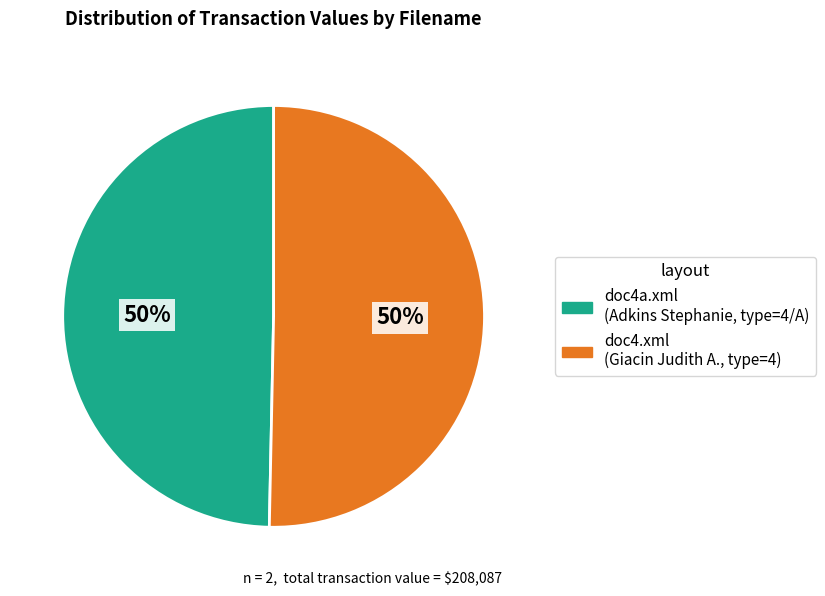

What percentage is the doc4a.xml slice, to the nearest percent?

50%